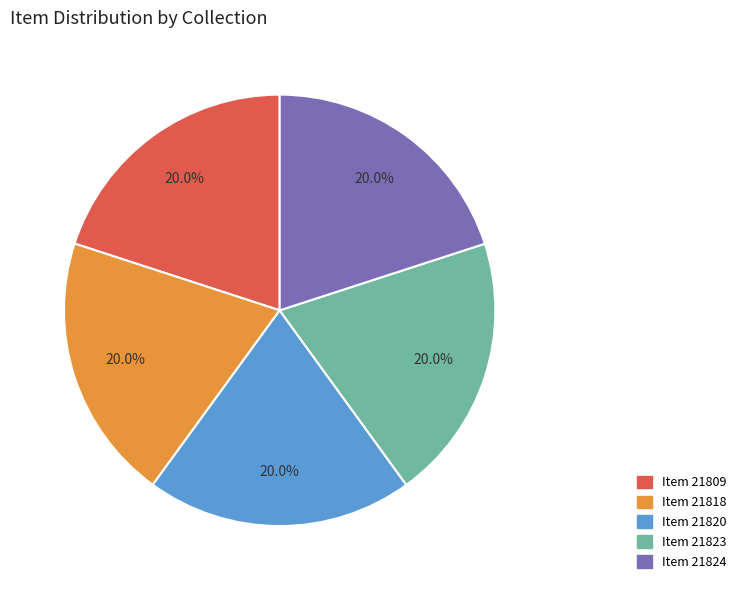

To the nearest percent, what percentage of the pie is Item 21818?

20%